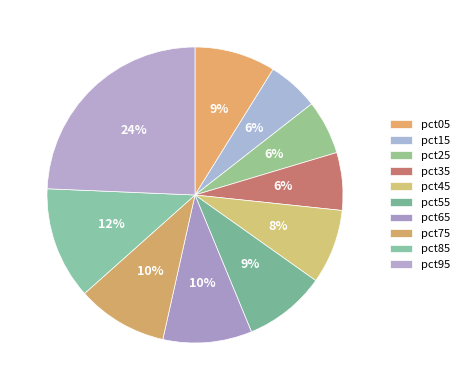

Is the sum of pct15 and pct55 greater than half?

No